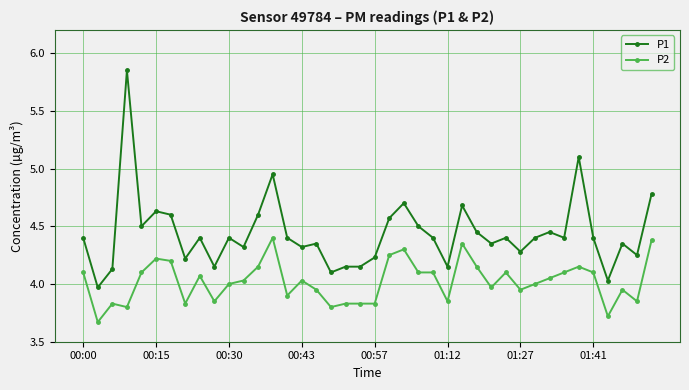

Which series has the widest spread of values?

P1